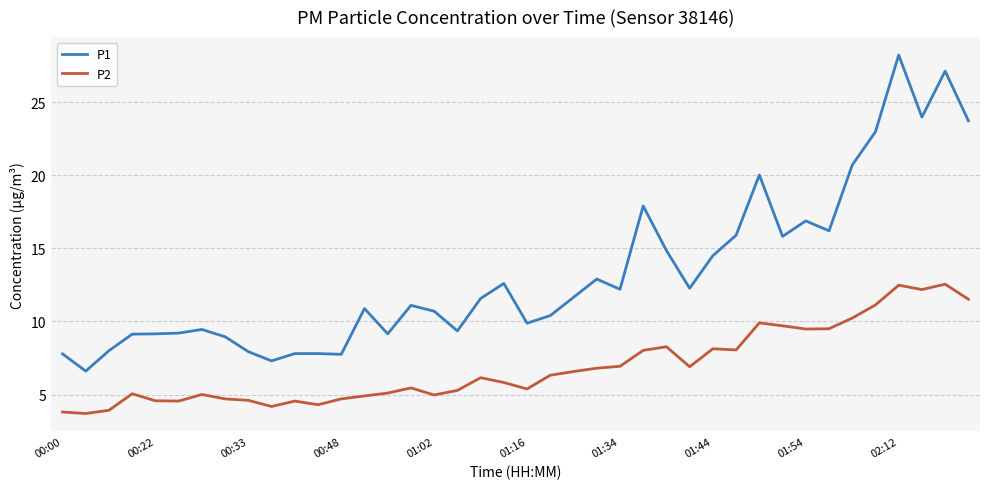

What is the sum of all P1 values?

530.3